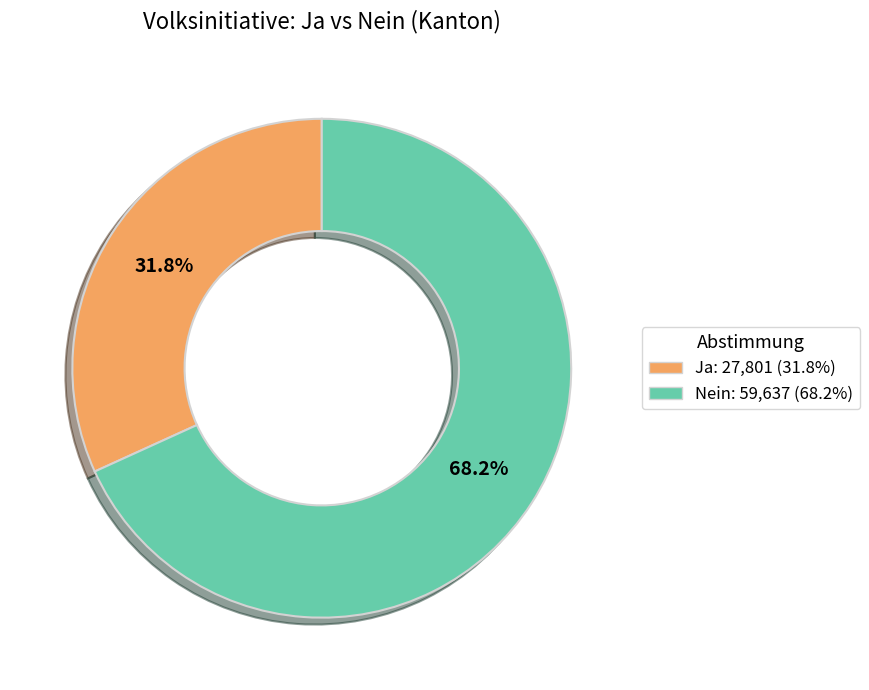

What percentage is the Ja slice, to the nearest percent?

32%